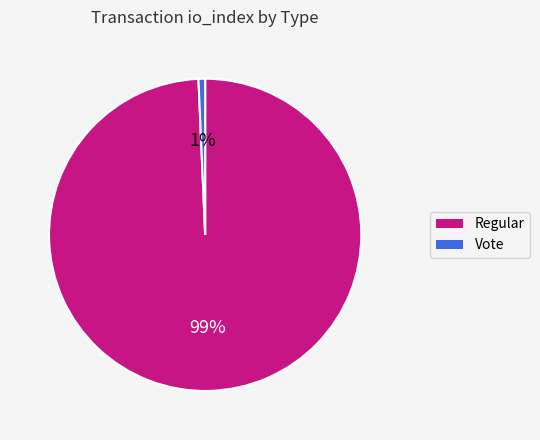

Which has a higher value, Vote or Regular?

Regular